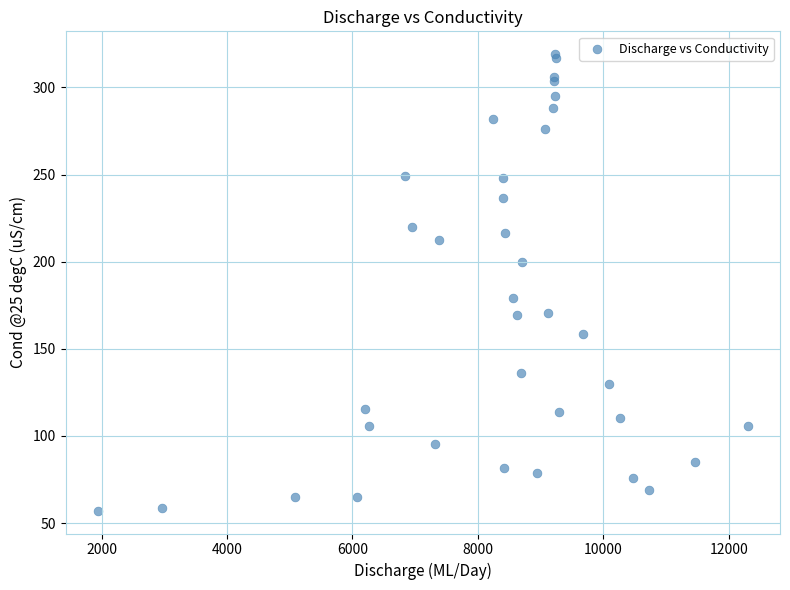

What Y value in the scatter plot is closest to 188?

179.2